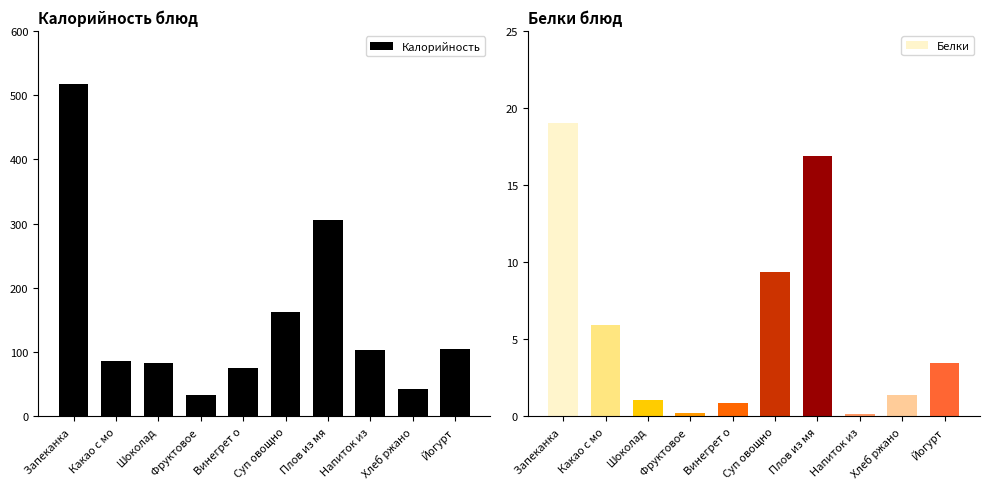

Count the number of categories in the chart.

10